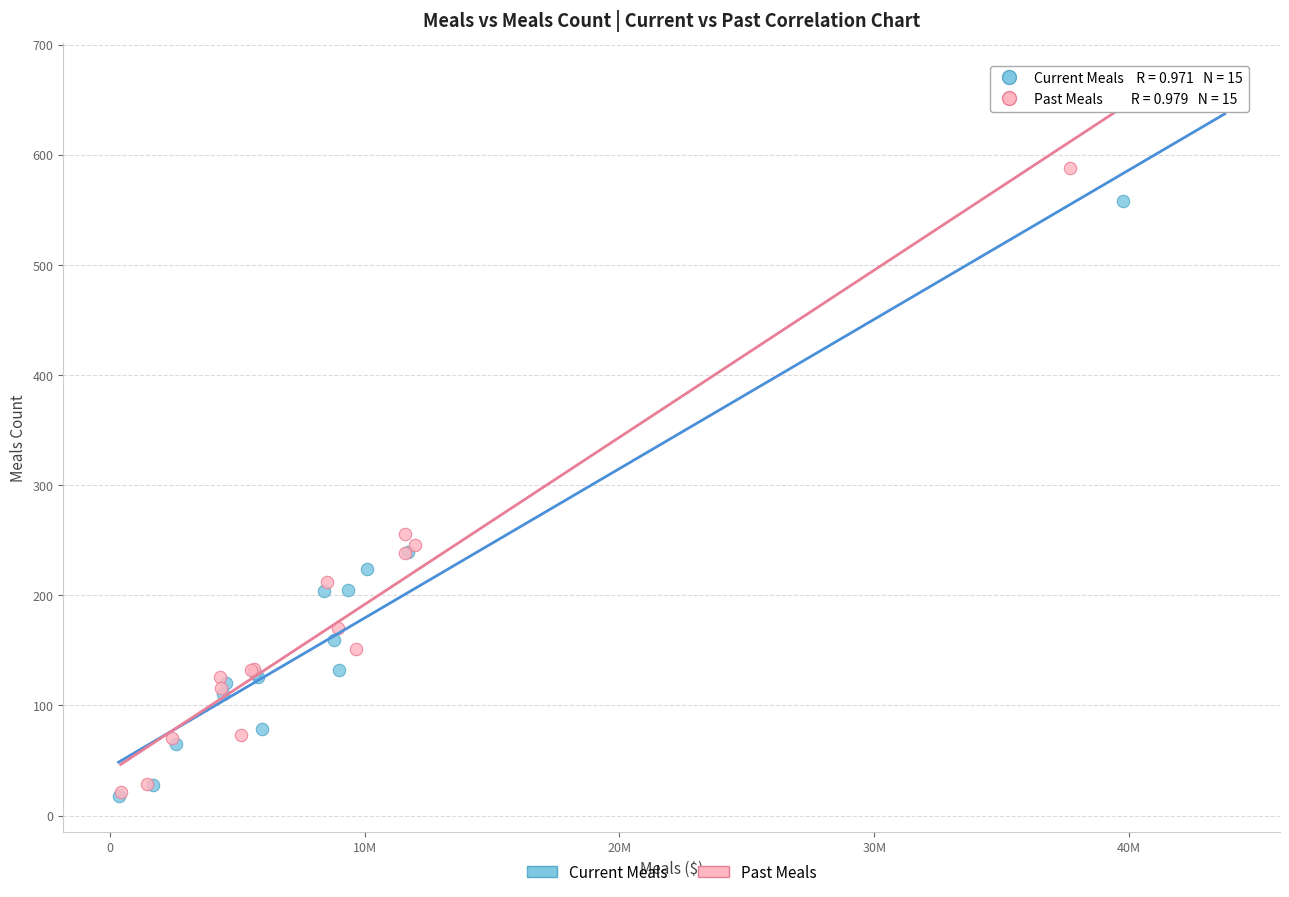

Which series contains the highest Y value?

Past Meals